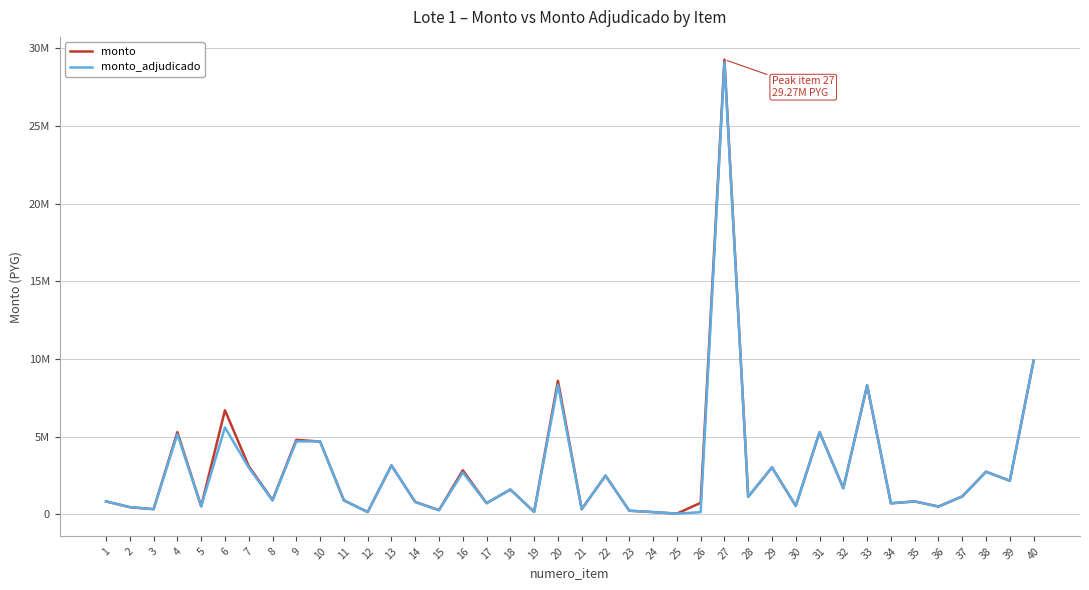

What is the difference between the maximum and minimum values in the monto series?

29224250